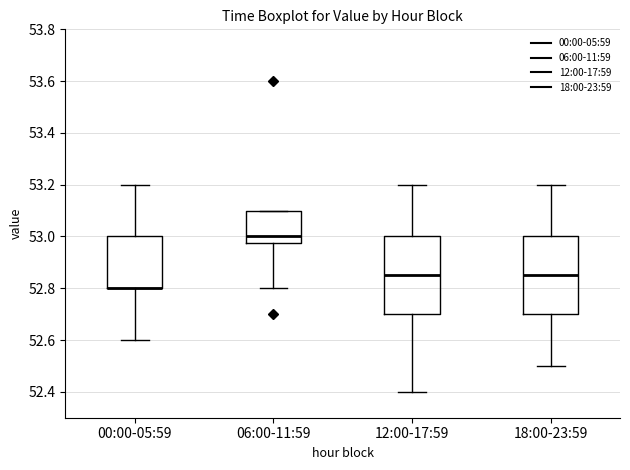

Reading left to right, read every box against the y-axis: the position of its median line, the range the box covers, and the ends of its whiskers. The values are not printed on the chart, so give them approximately, as read against the axis.

00:00-05:59: median 52.80 (drawn on the box's lower edge), box 52.80 to 53.00, whiskers 52.60 to 53.20
06:00-11:59: median 53.00, box 52.98 to 53.10, whiskers 52.80 to 53.10
12:00-17:59: median 52.86, box 52.70 to 53.00, whiskers 52.40 to 53.20
18:00-23:59: median 52.86, box 52.70 to 53.00, whiskers 52.50 to 53.20